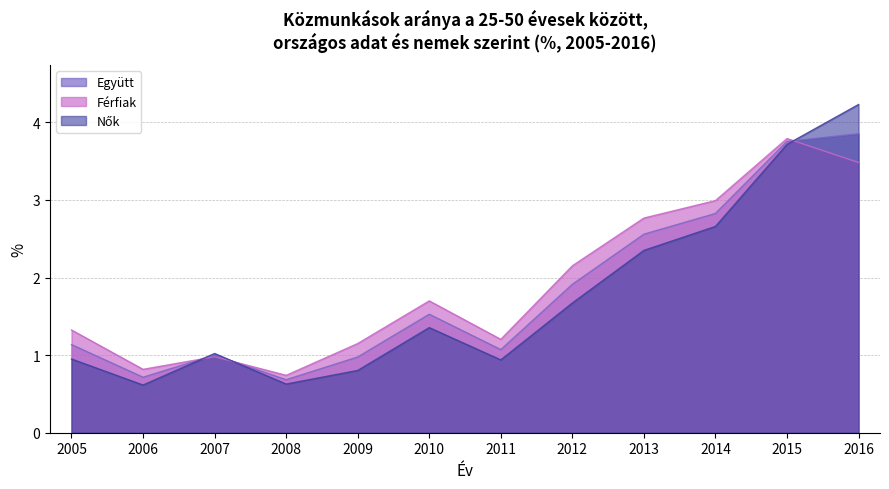

Which series changed the most between 2008 and 2014?

Férfiak